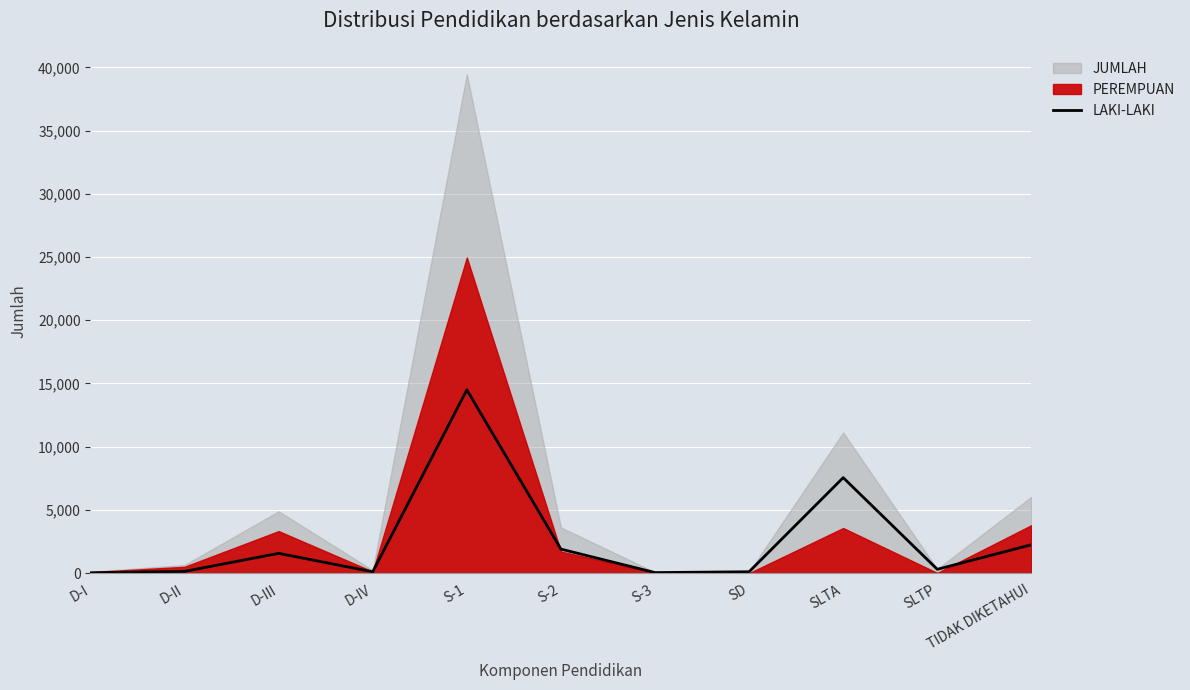

At which category does the chart reach its minimum across all series?

D-I